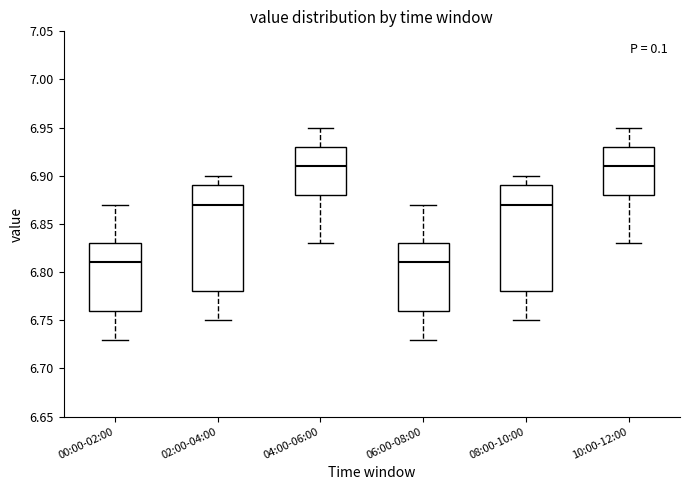

Reading left to right, transcribe this box plot: for each box, give where its median line is, the range the box spans, and where its two whiskers end, as read against the y-axis. The values are not printed on the chart, so give them approximately, as read against the axis.

00:00-02:00: median 6.81, box 6.76 to 6.83, whiskers 6.73 to 6.87
02:00-04:00: median 6.87, box 6.78 to 6.89, whiskers 6.75 to 6.90
04:00-06:00: median 6.91, box 6.88 to 6.93, whiskers 6.83 to 6.95
06:00-08:00: median 6.81, box 6.76 to 6.83, whiskers 6.73 to 6.87
08:00-10:00: median 6.87, box 6.78 to 6.89, whiskers 6.75 to 6.90
10:00-12:00: median 6.91, box 6.88 to 6.93, whiskers 6.83 to 6.95